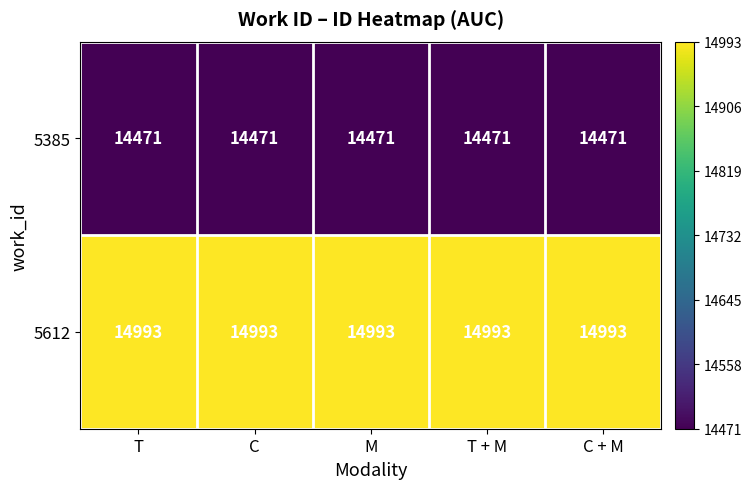

Rank the series by their average value, from highest to lowest.

5612, 5385